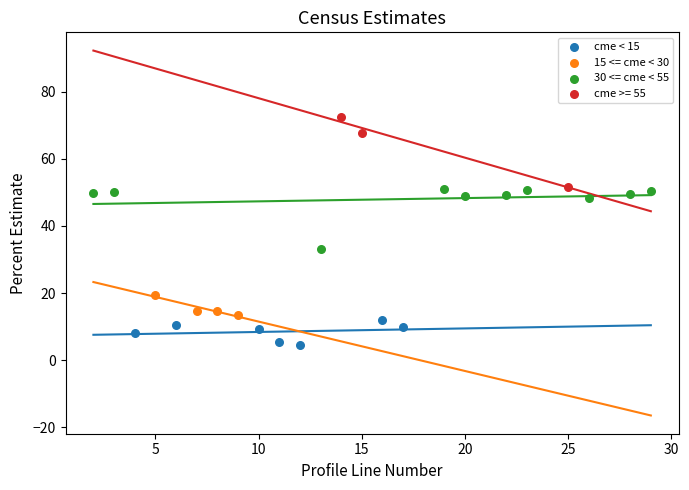

Which series reaches the minimum Y coordinate?

cme < 15